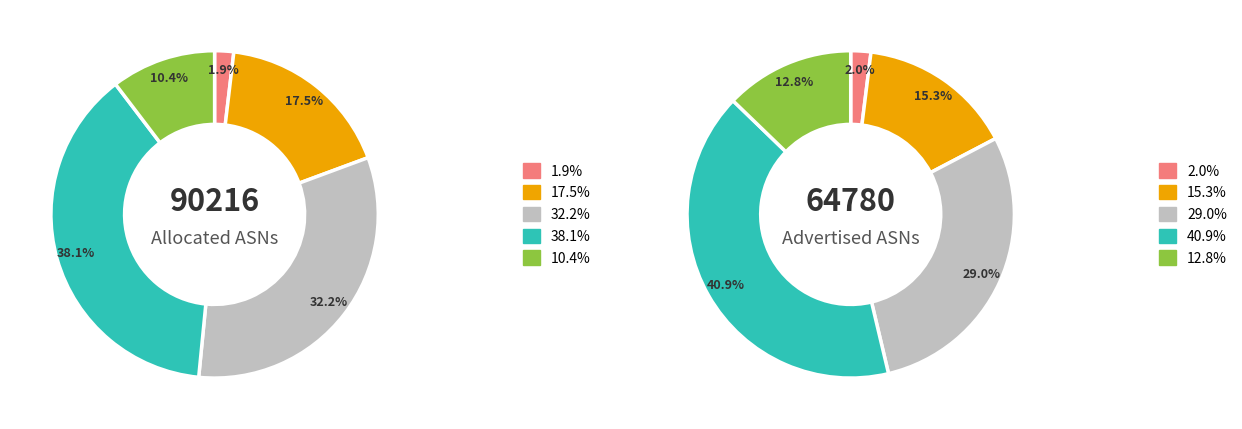

Does any single category account for the majority?

No